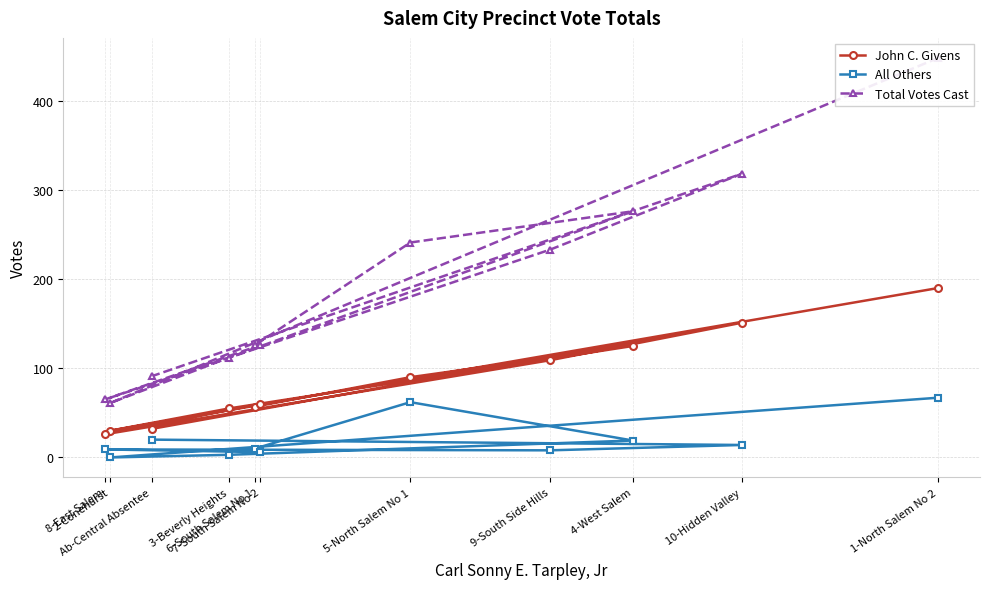

List the series in order of their overall mean, highest first.

Total Votes Cast, John C. Givens, All Others